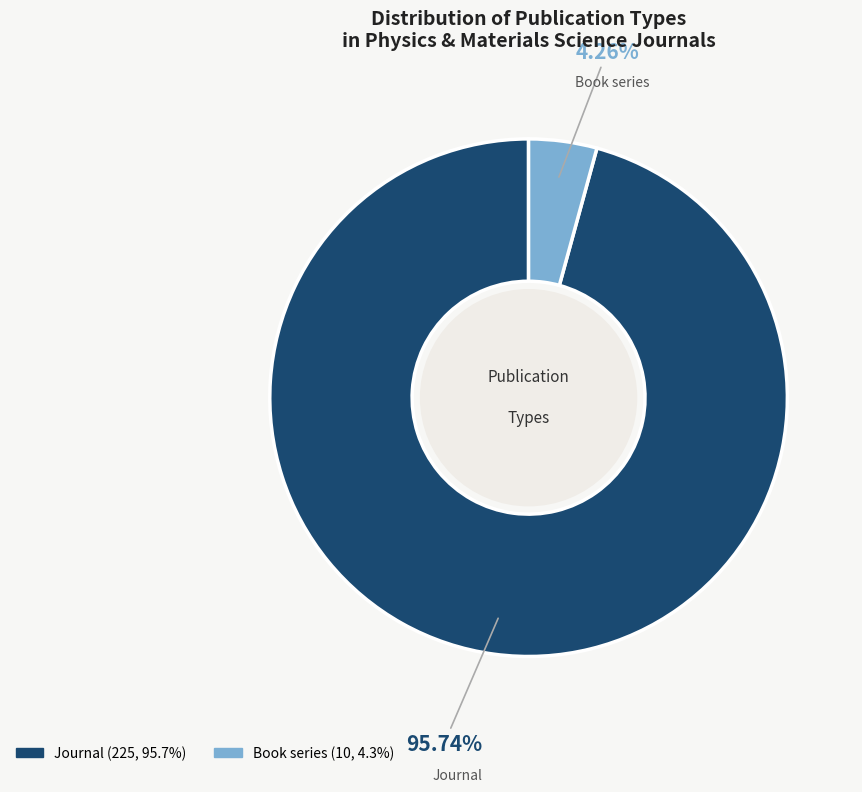

Is there any slice that represents more than half of the pie?

Yes